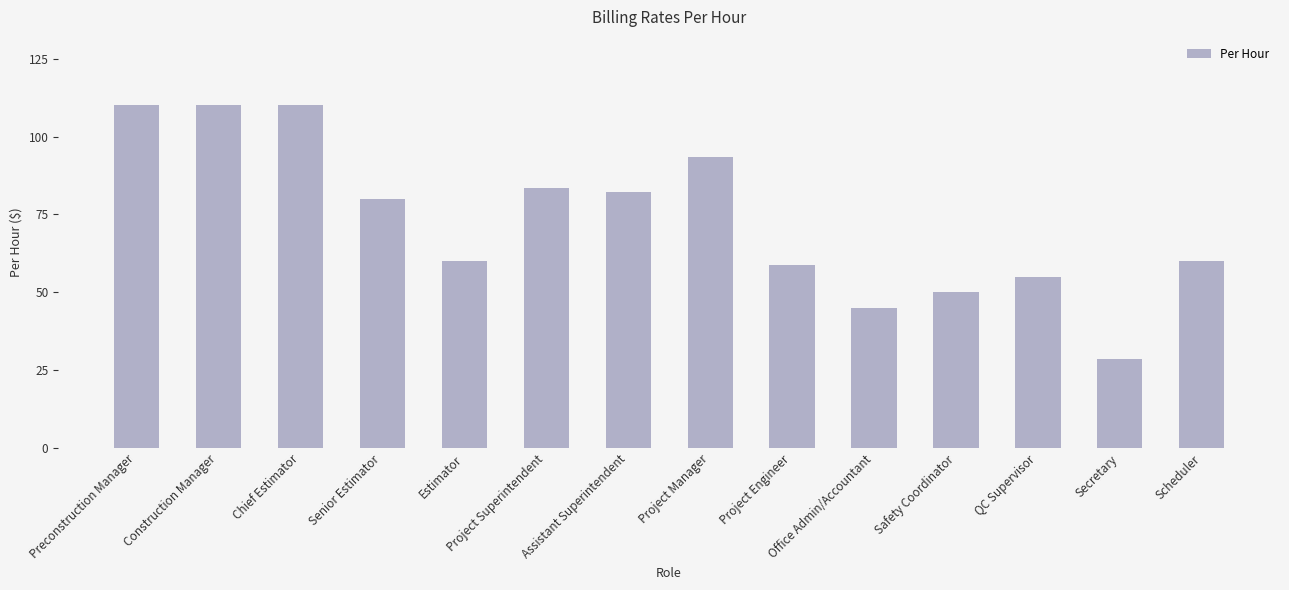

What is the difference between the values at QC Supervisor and Estimator?

5.0